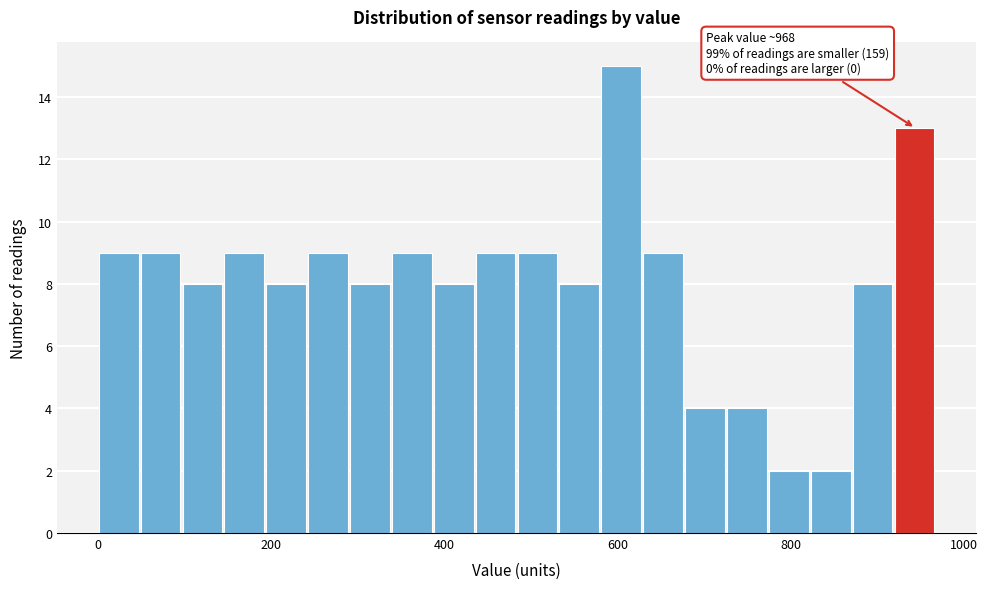

Read against the x-axis, roughly where is the centre of the tallest bar?

600